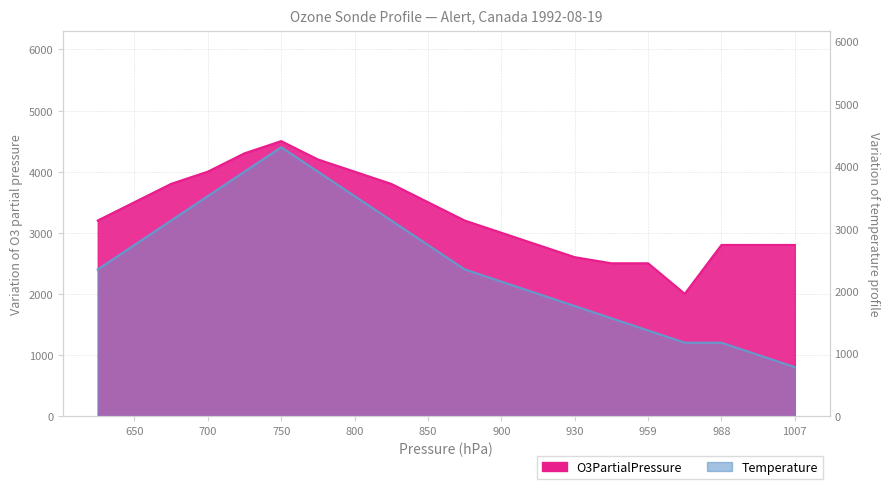

True or false: O3PartialPressure has a value of 4142 at 1007.

False